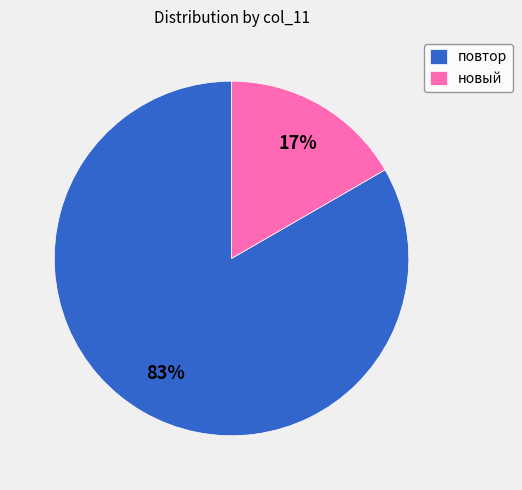

Do повтор and новый together represent more than half of the pie?

Yes